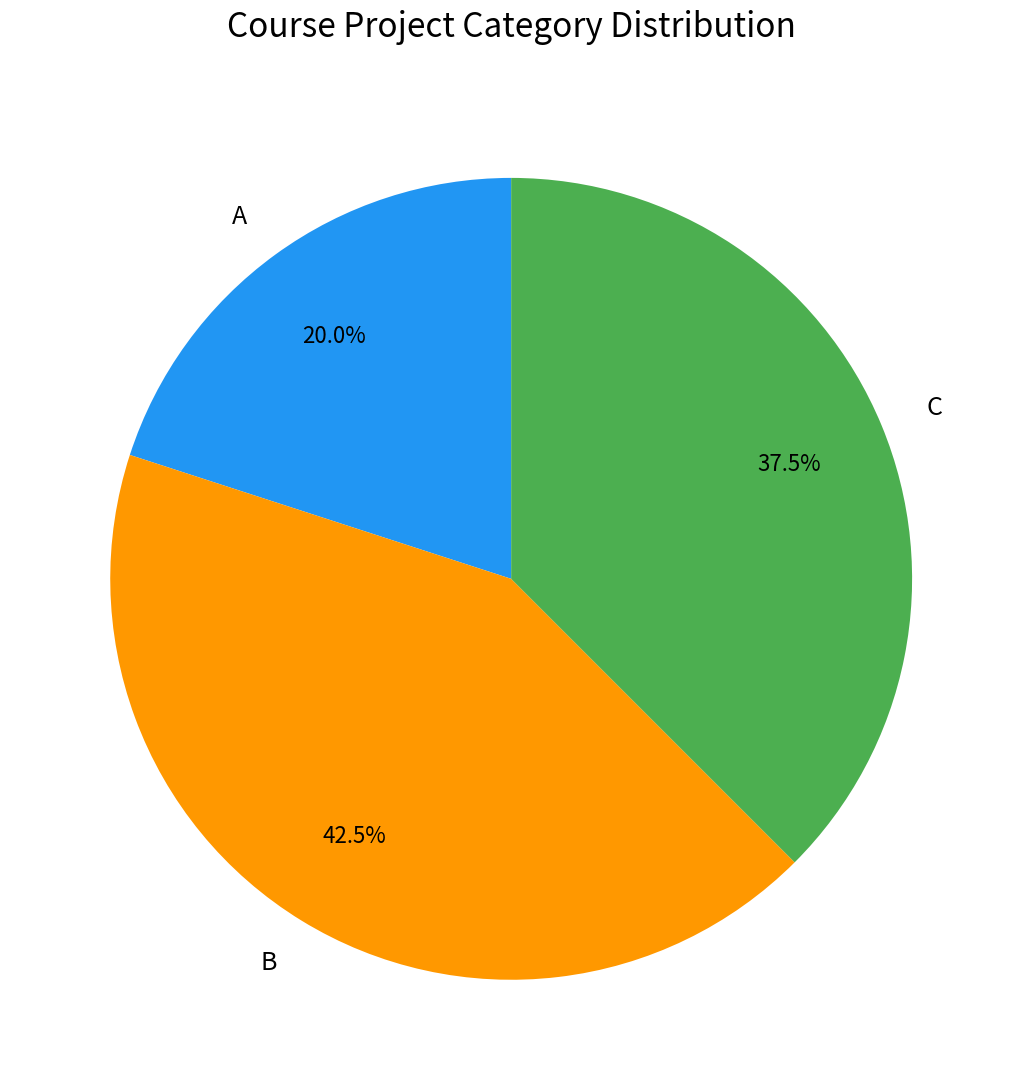

What is the smallest slice in the pie chart?

A